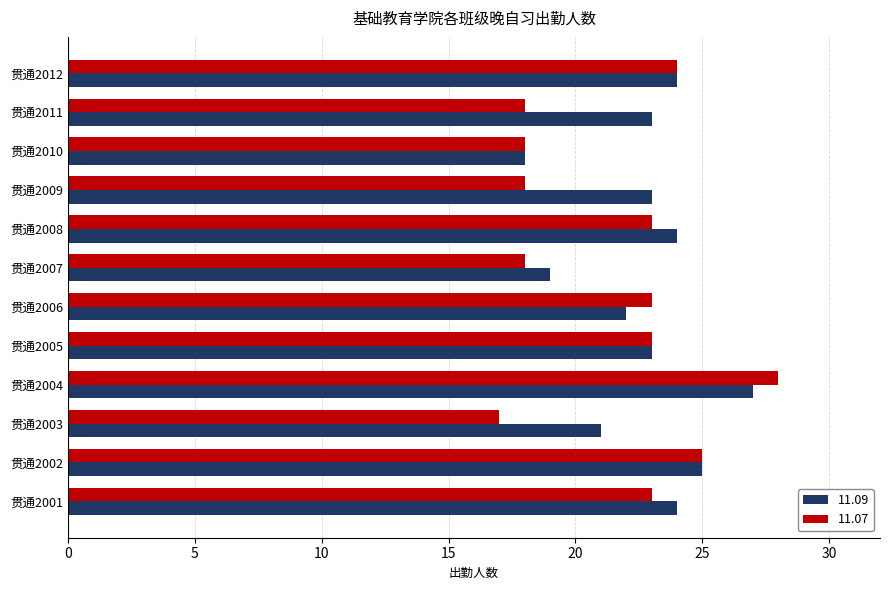

The value of 11.07 at 贯通2012 is 14. True or false?

False